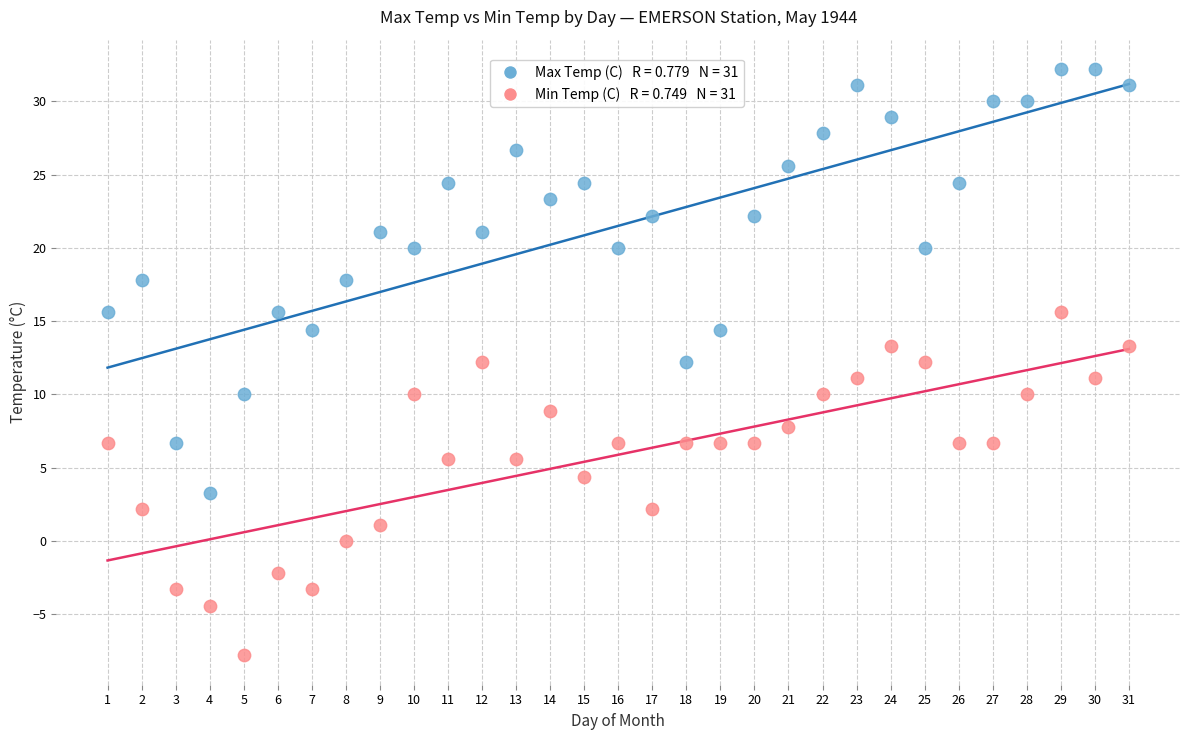

Across all data points, what is the range of Y values (max minus min)?

40.0